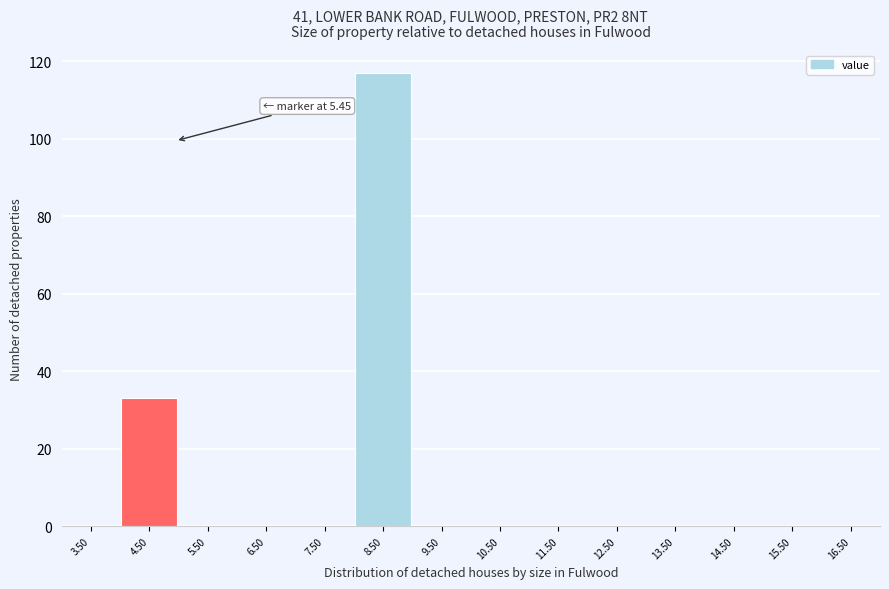

Reading left to right, list all the values displayed in this chart.

3.50=0	4.50=33	5.50=0	6.50=0	7.50=0	8.50=117	9.50=0	10.50=0	11.50=0	12.50=0	13.50=0	14.50=0	15.50=0	16.50=0